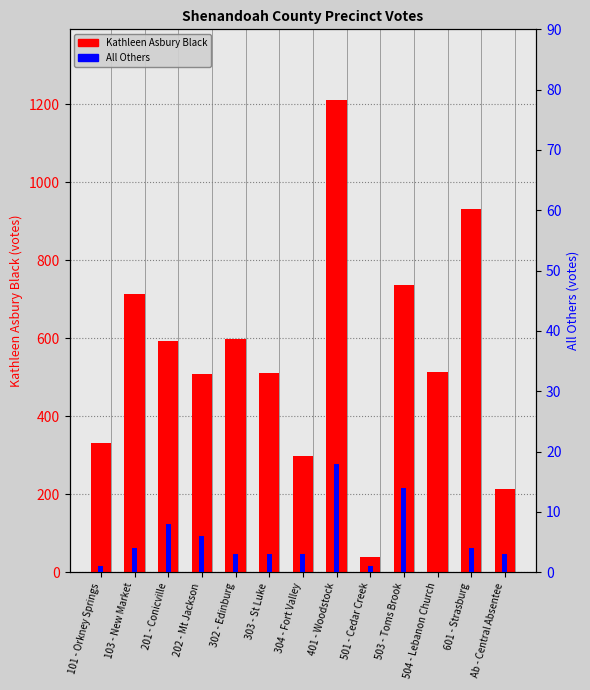

How many distinct data groups are displayed?

2